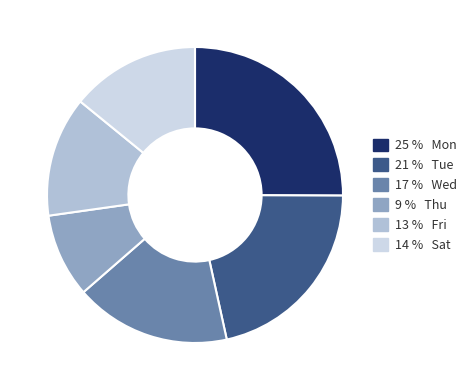

Which category has the smallest portion of the pie?

9 % Thu